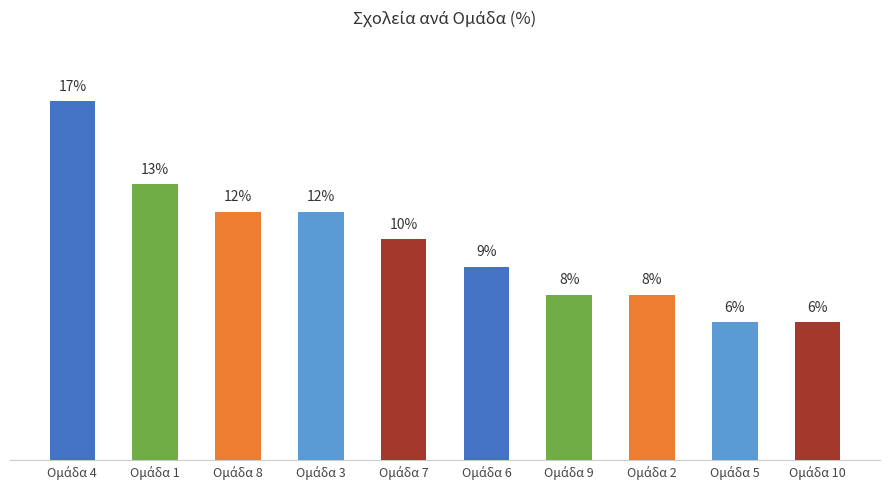

List the labels in order of value, largest first.

Ομάδα 4, Ομάδα 1, Ομάδα 8, Ομάδα 3, Ομάδα 7, Ομάδα 6, Ομάδα 9, Ομάδα 2, Ομάδα 5, Ομάδα 10